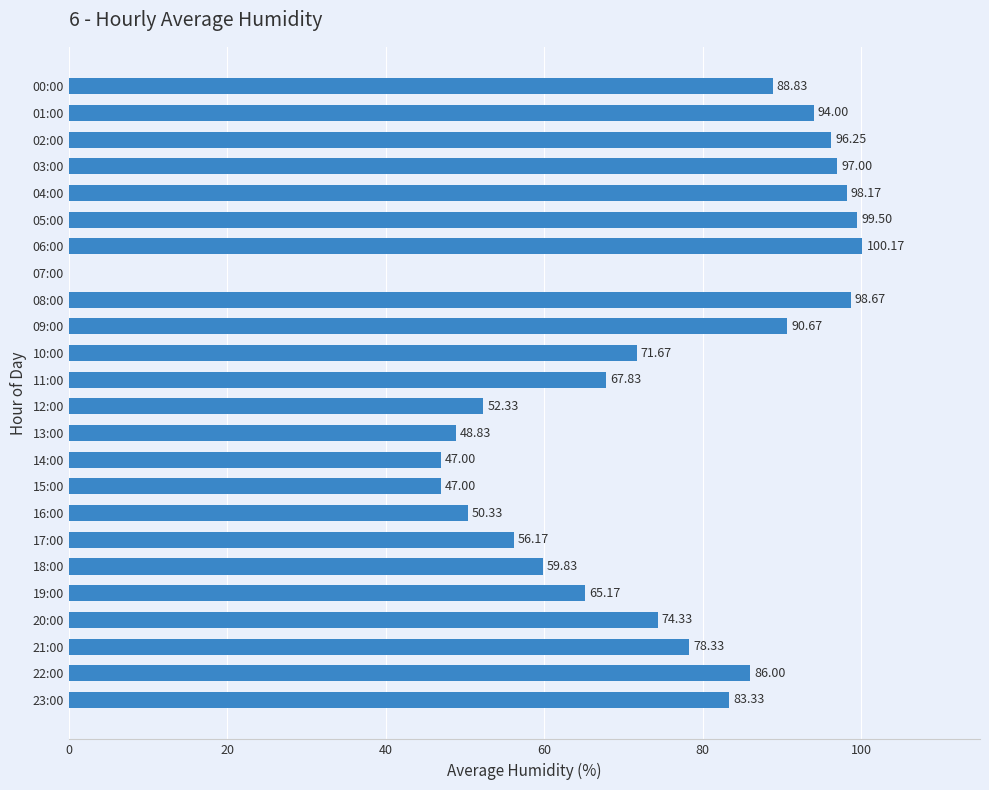

What is the change in value from 14:00 to 23:00?

+36.3